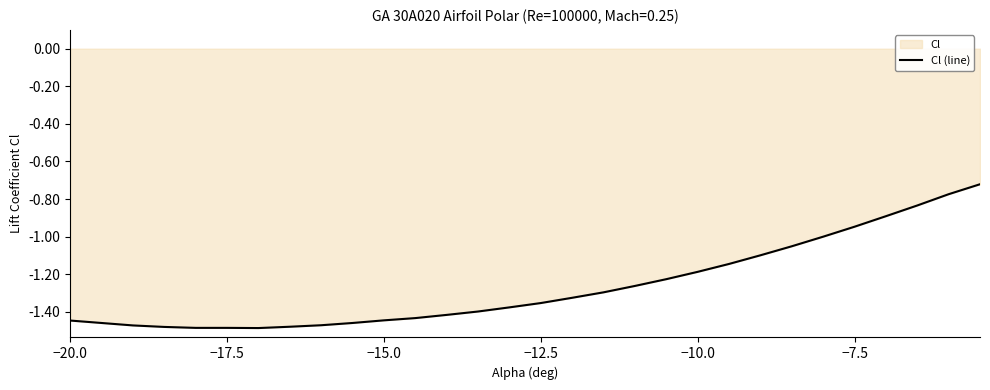

What is the smallest value displayed?

-1.5